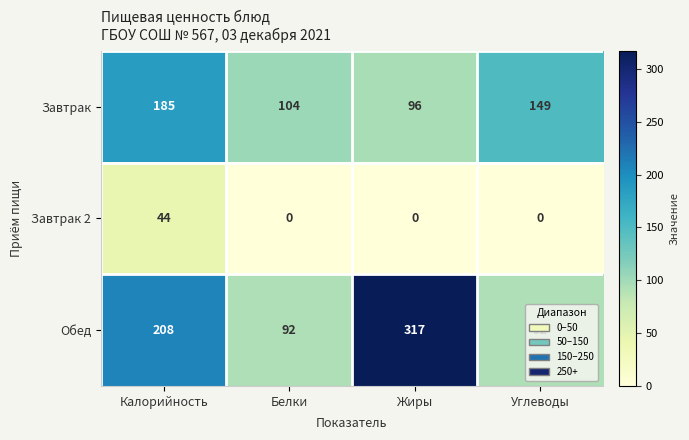

What is the difference between the second highest and minimum values in the Завтрак series?

53